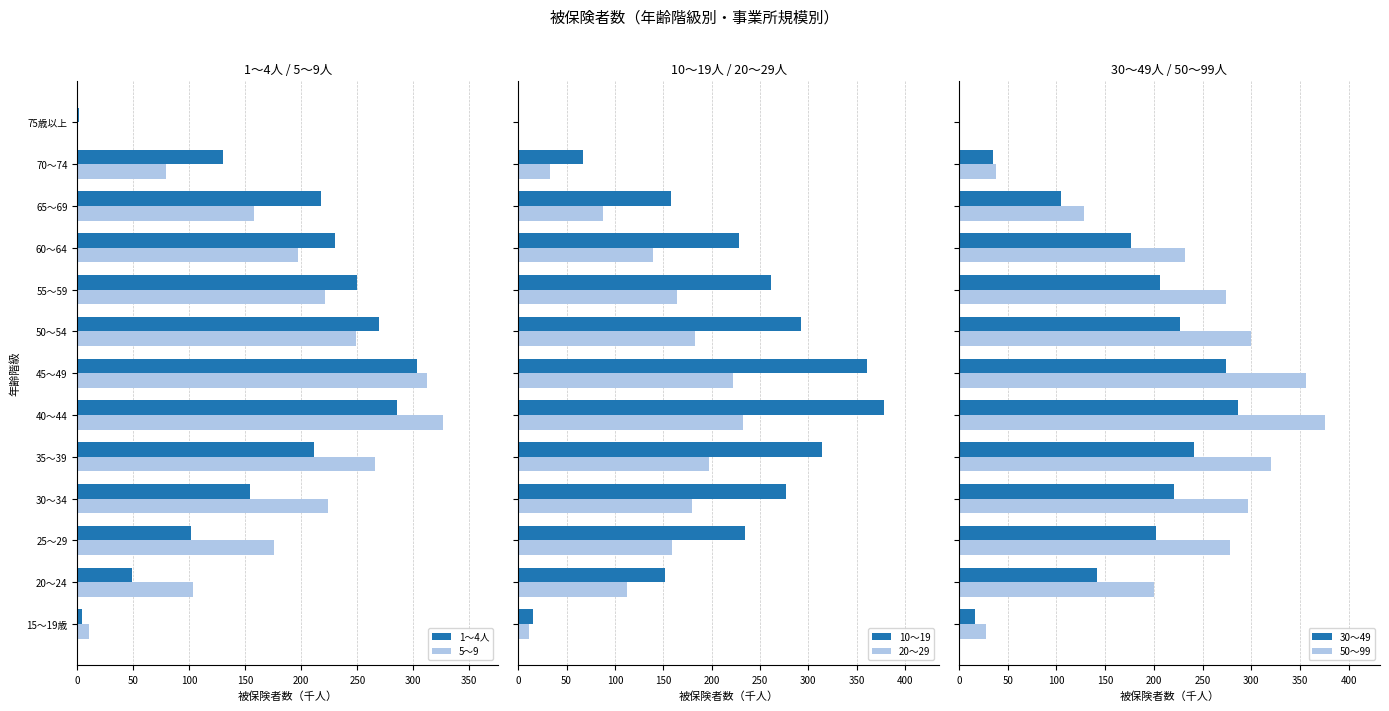

What is the highest value of the 30～49 series?

286.0